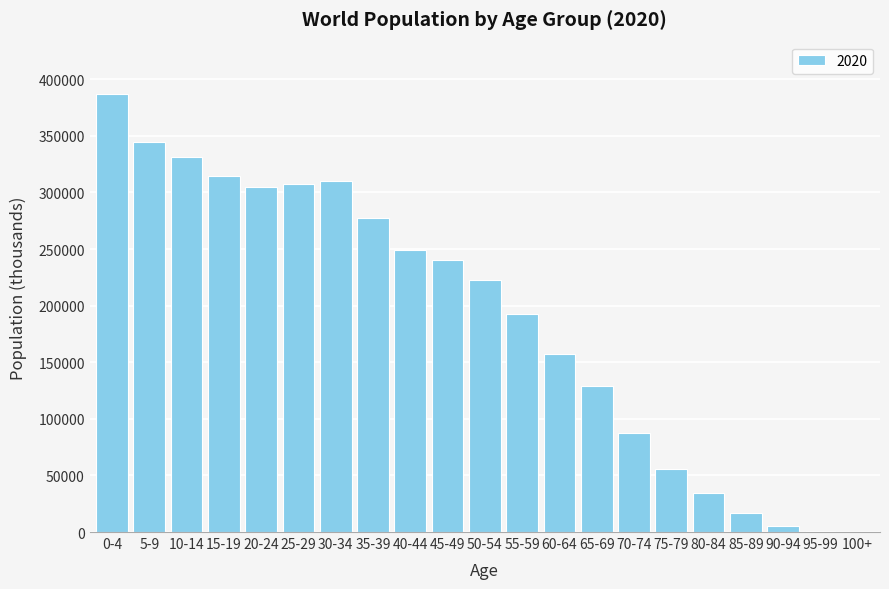

What is the greatest value displayed?

386832.4